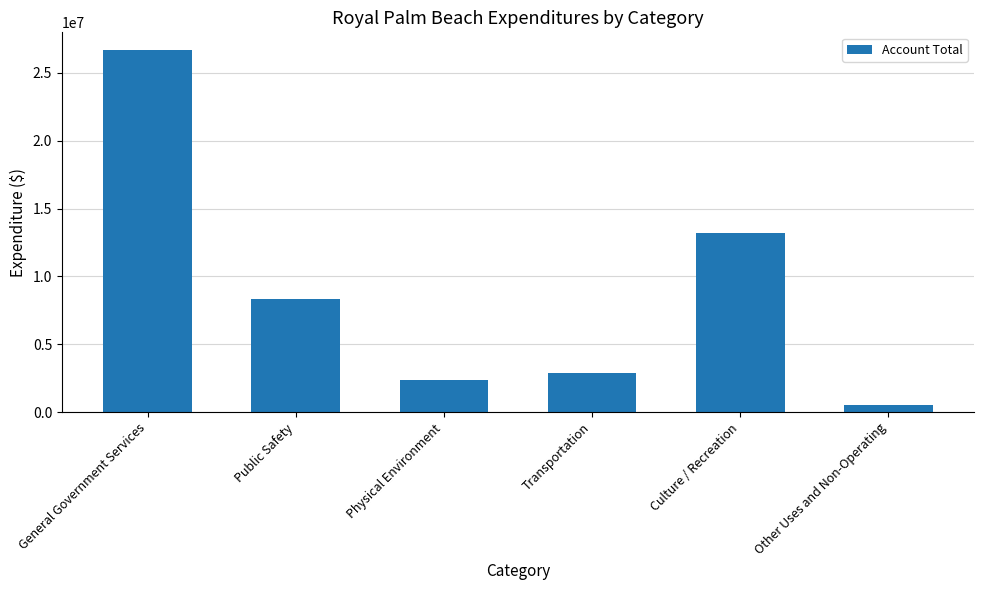

Does the chart contain any negative values?

No